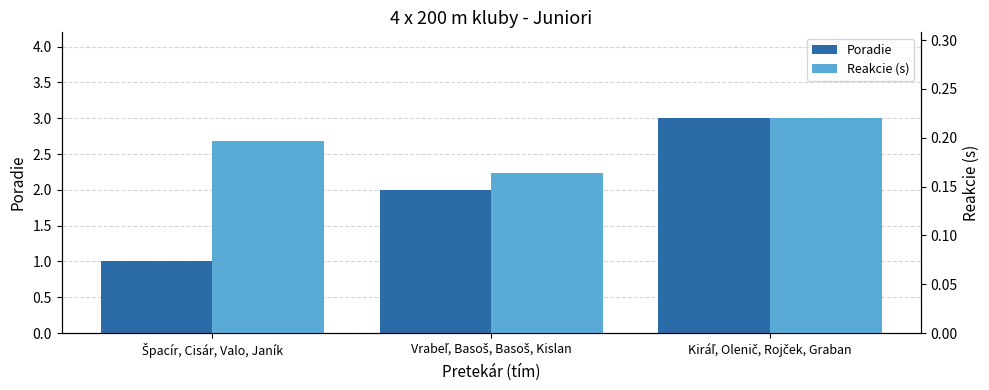

Which series has the largest total across all categories?

Poradie